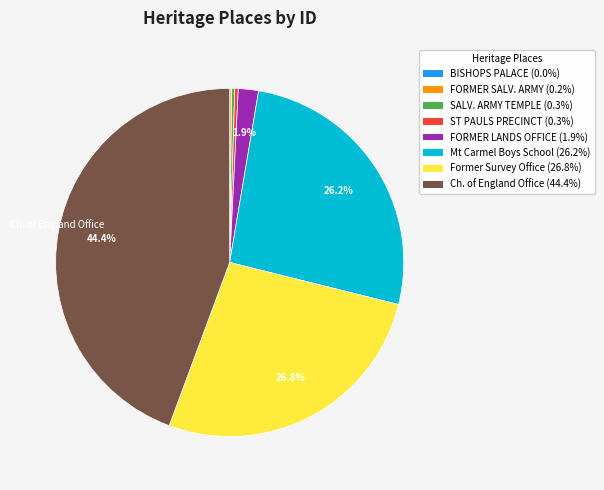

Is there any slice that represents more than half of the pie?

No